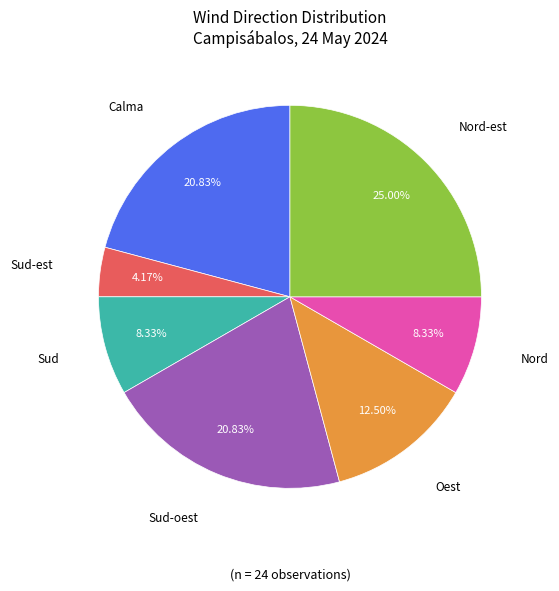

Does any single category account for the majority?

No